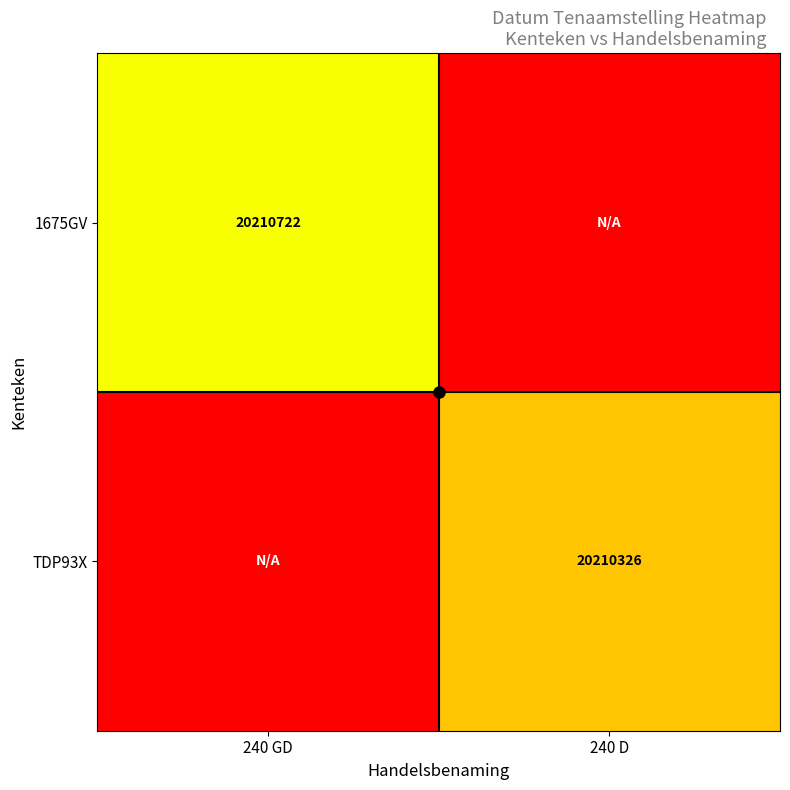

At which label is TDP93X closest to 10105163?

240 GD